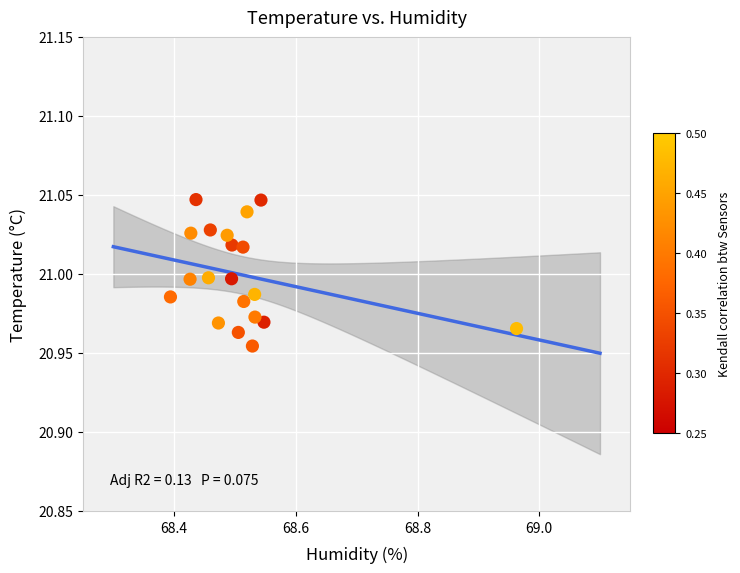

What is the range of X values (max minus min)?

0.6